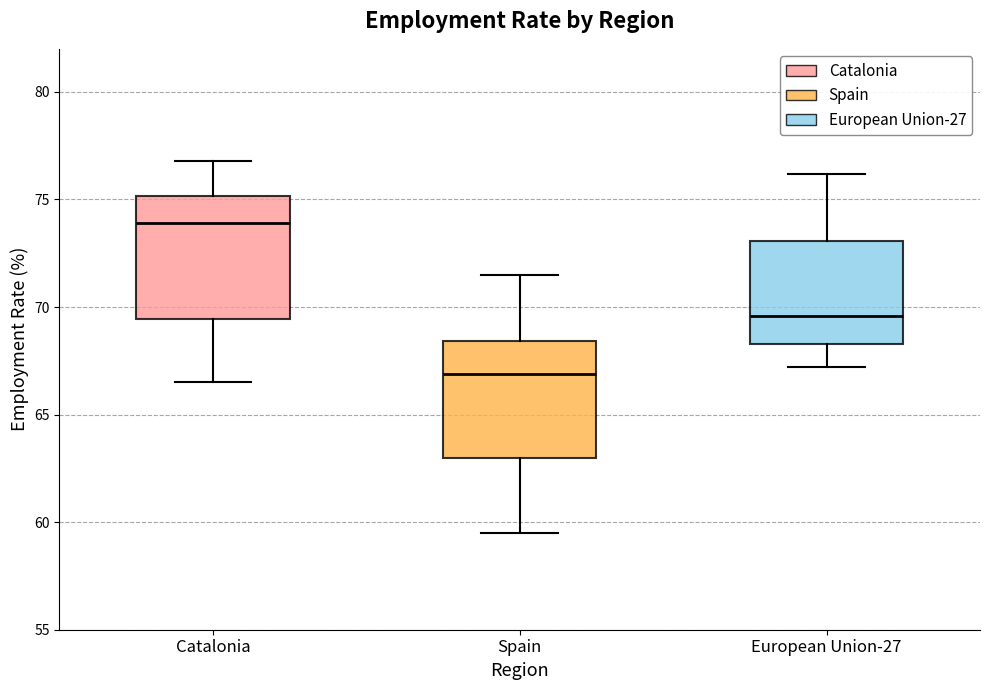

Reading left to right, transcribe this box plot: for each box, give where its median line is, the range the box spans, and where its two whiskers end, as read against the y-axis. The values are not printed on the chart, so give them approximately, as read against the axis.

Catalonia: median 74.0, box 69.5 to 75.0, whiskers 66.5 to 77.0
Spain: median 67.0, box 63.0 to 68.5, whiskers 59.5 to 71.5
European Union-27: median 69.5, box 68.5 to 73.0, whiskers 67.0 to 76.0